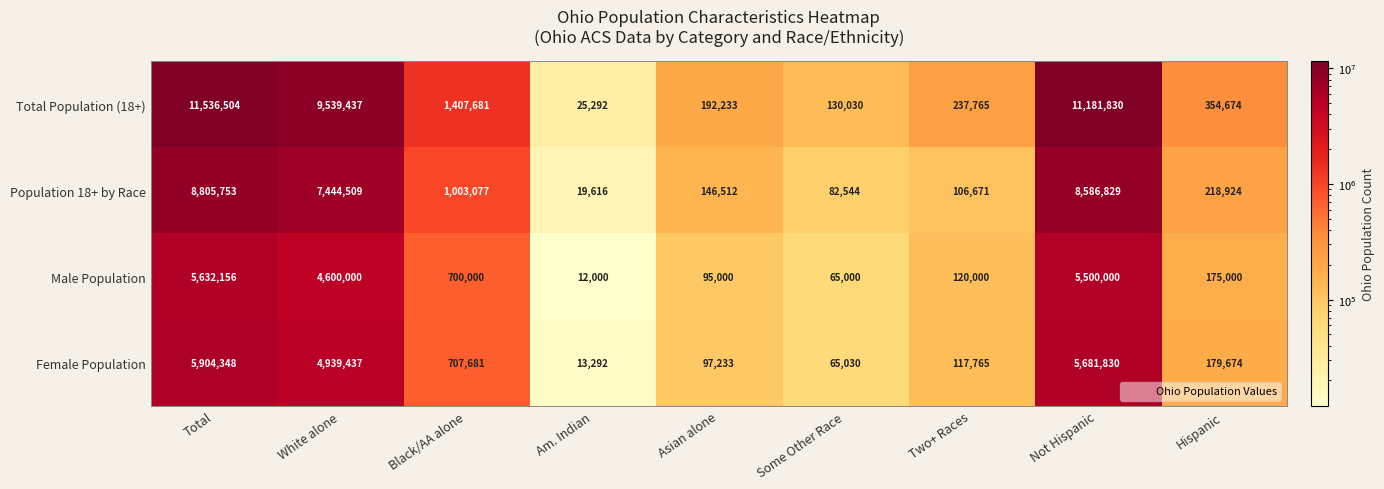

Which series has the largest total across all categories?

Total Population (18+)